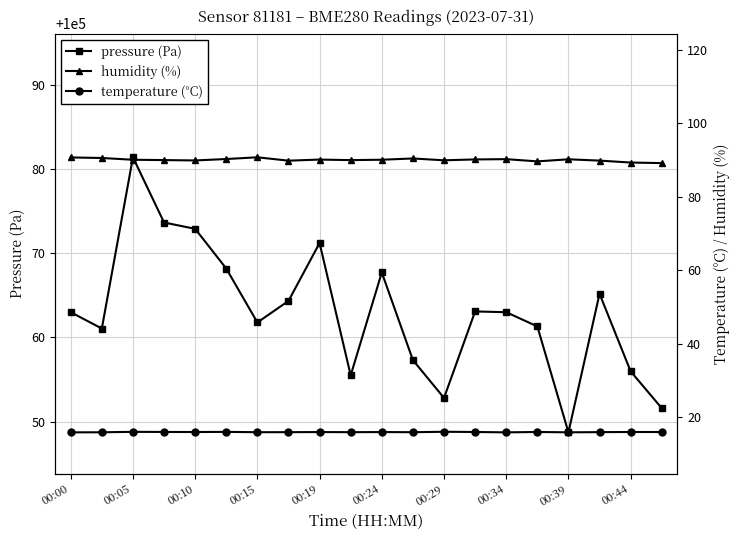

The pressure (Pa) series shows 100056.0 at 00:44. True or false?

True